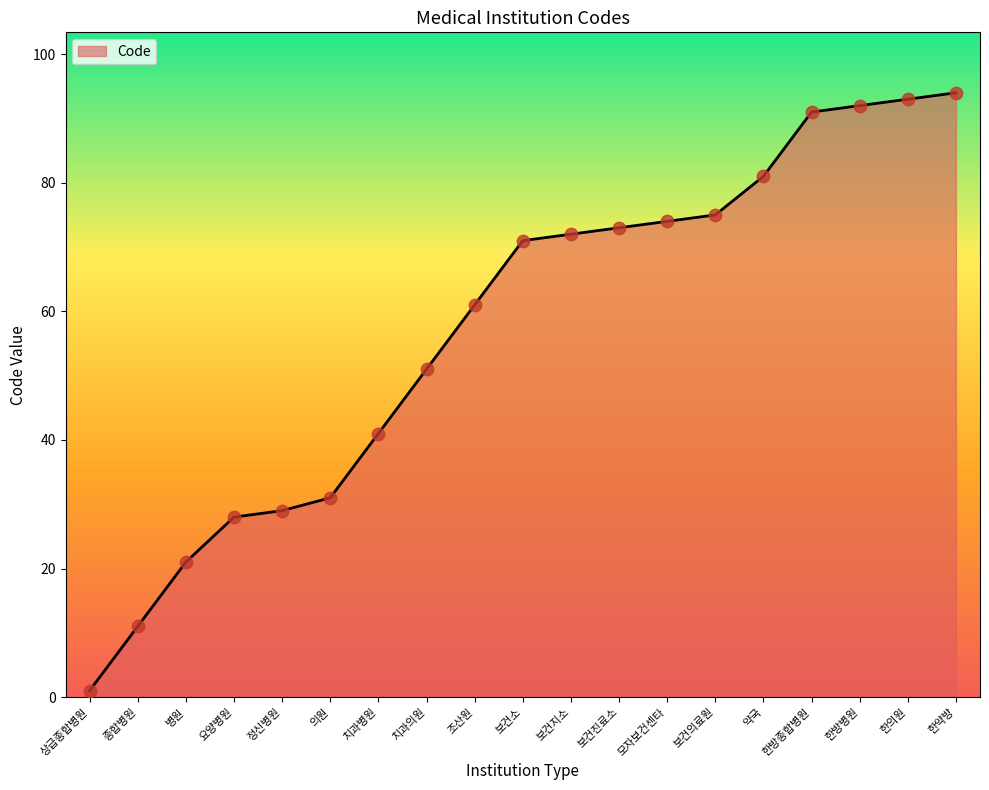

Approximately how many times larger is the value at 한방병원 compared to 한방종합병원?

1.0